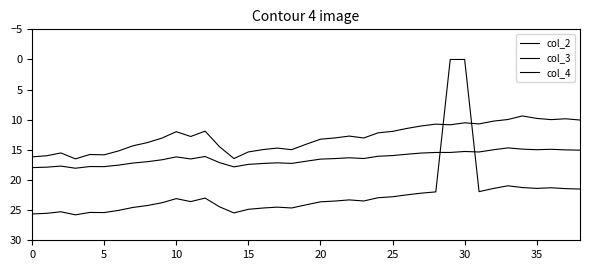

True or false: col_3 has more than 2 points higher than both neighbors.

True